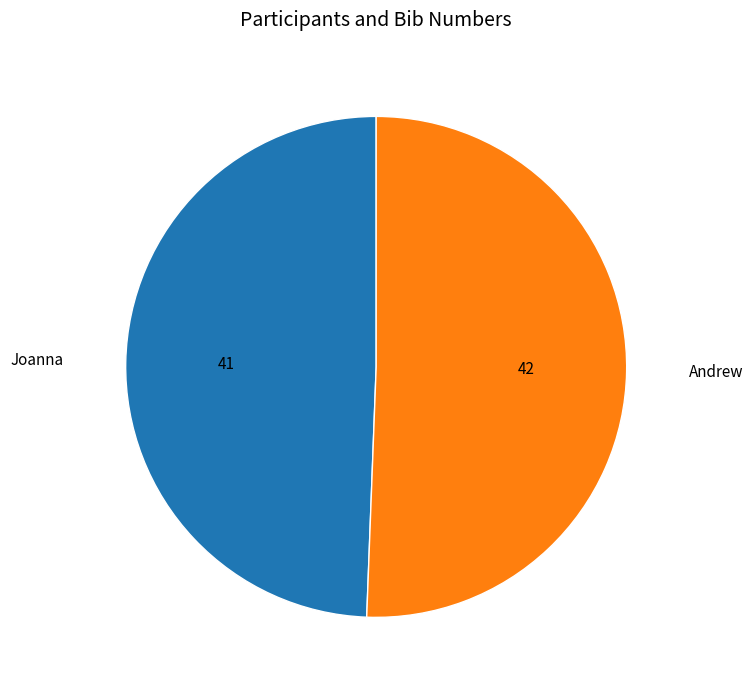

The Andrew slice represents 51% of the pie. True or false?

True